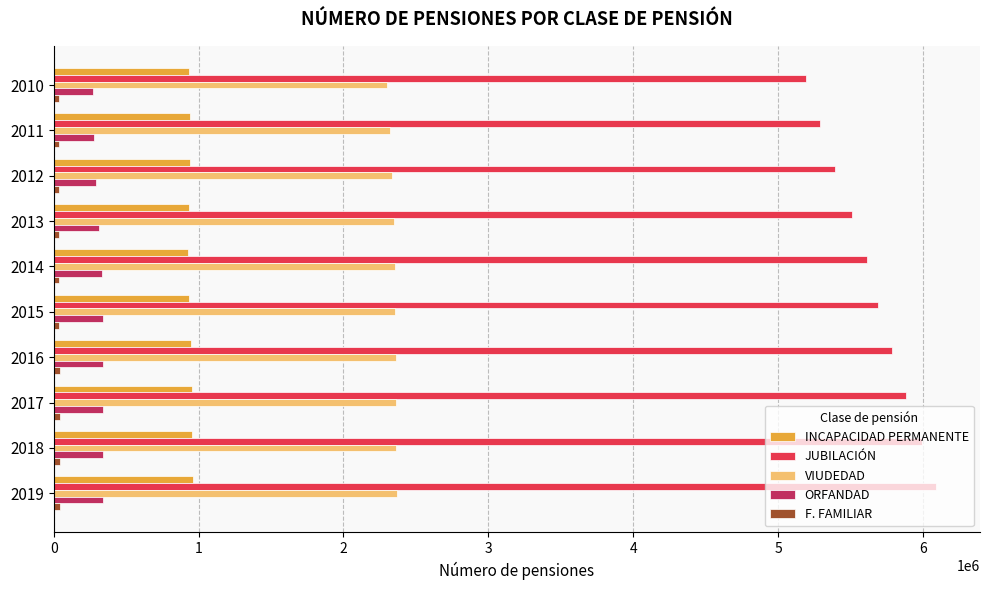

Is the value of ORFANDAD at 2015 greater than the value of VIUDEDAD at 2011?

No